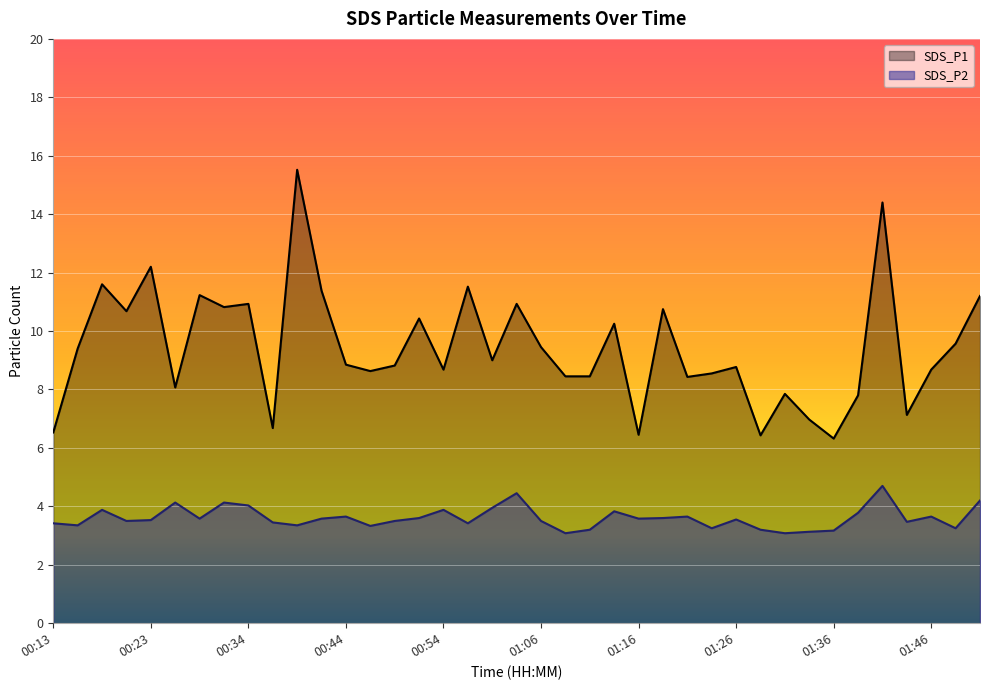

List the labels in order of SDS_P2 value, smallest first.

01:09, 01:31, 01:34, 01:36, 01:11, 01:29, 01:24, 01:48, 00:46, 00:16, 00:39, 00:13, 00:56, 00:36, 01:43, 00:21, 00:49, 01:06, 00:23, 01:26, 00:29, 00:41, 01:16, 00:51, 01:19, 00:44, 01:21, 01:46, 01:38, 01:14, 00:18, 00:54, 01:01, 00:34, 00:26, 00:31, 01:51, 01:04, 01:41